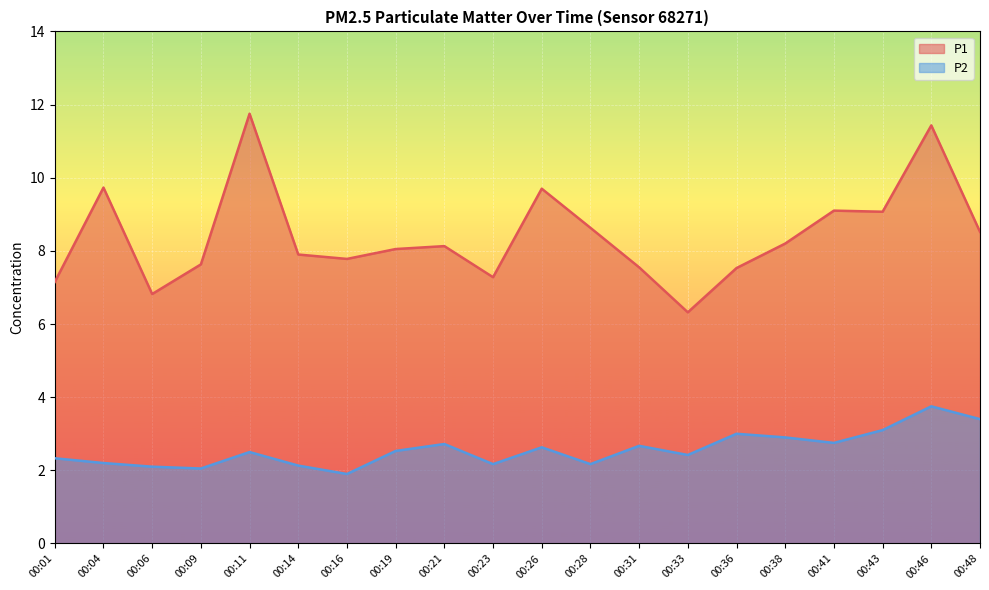

Rank the categories by P2 value from lowest to highest.

00:16, 00:09, 00:06, 00:14, 00:23, 00:28, 00:04, 00:01, 00:33, 00:11, 00:19, 00:26, 00:31, 00:21, 00:41, 00:38, 00:36, 00:43, 00:48, 00:46